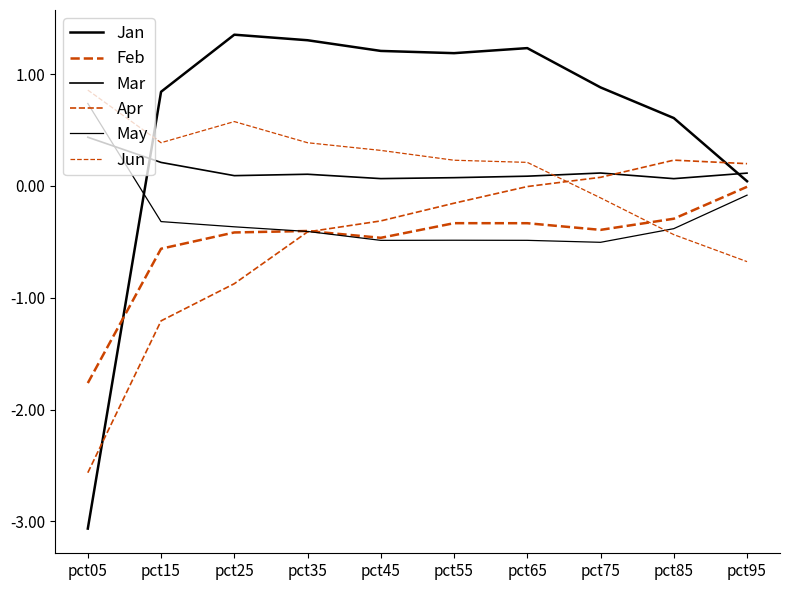

At which category is the sum across all series the highest?

pct65